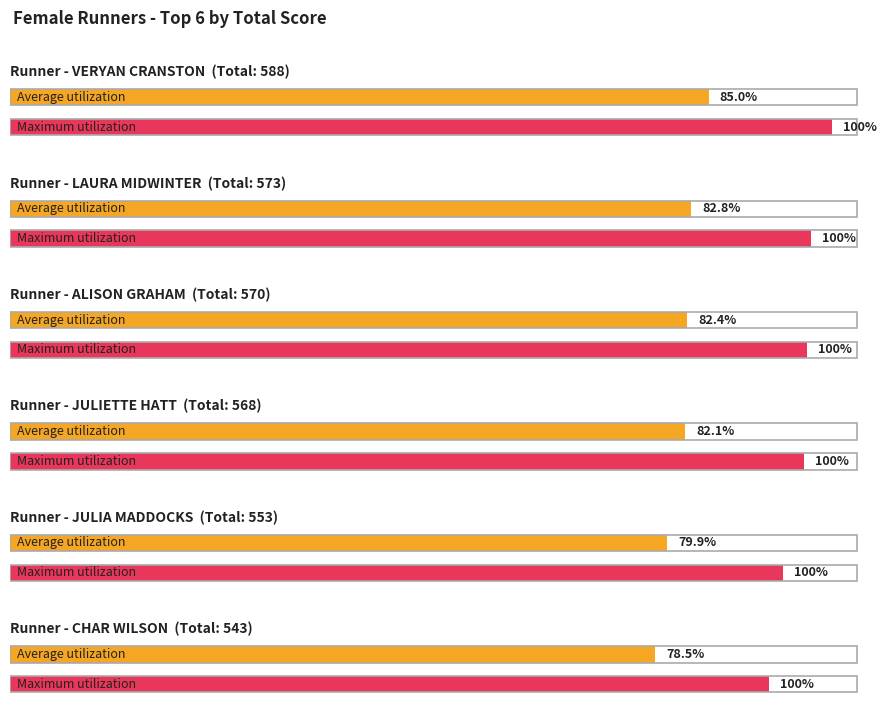

How many groups of bars are there?

6